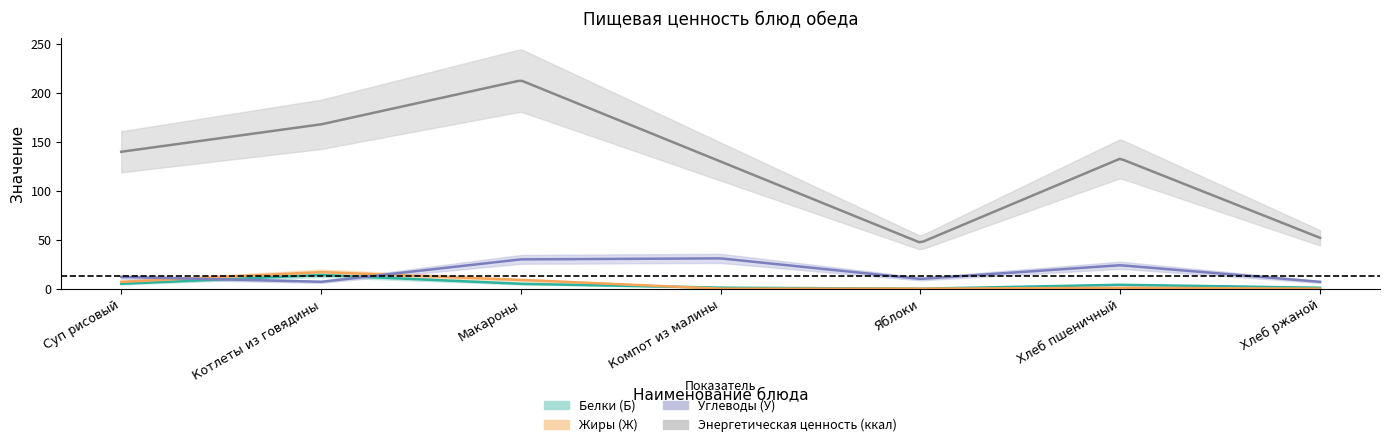

The value of Жиры (Ж) at Хлеб пшеничный is 1. True or false?

False